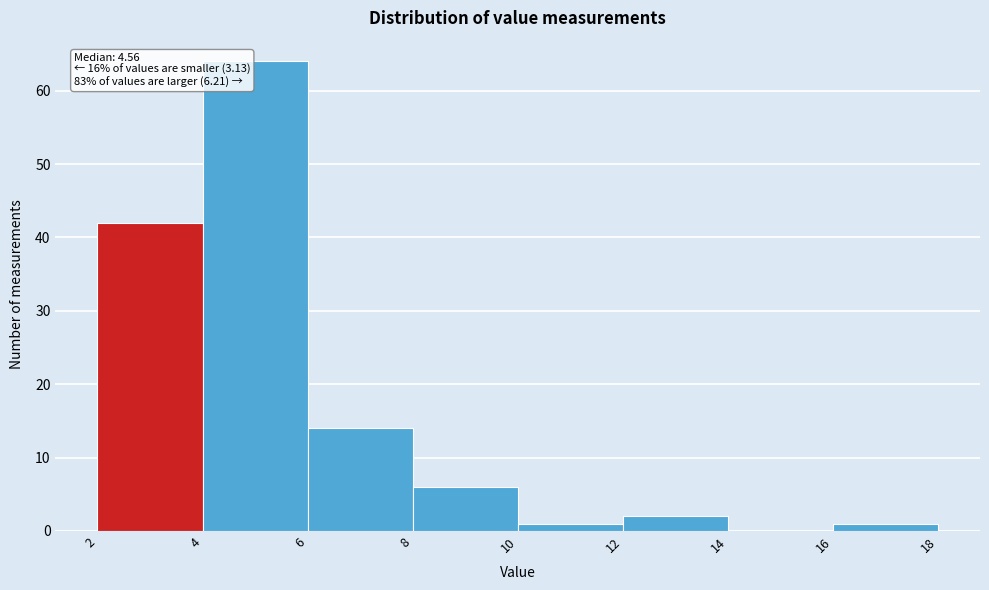

Which range on the x-axis has the tallest bar?

4 to 6